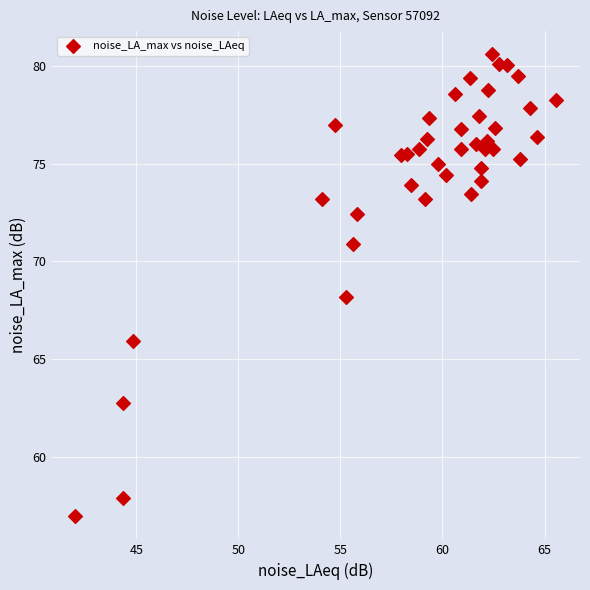

What is the range of X values (max minus min)?

23.5